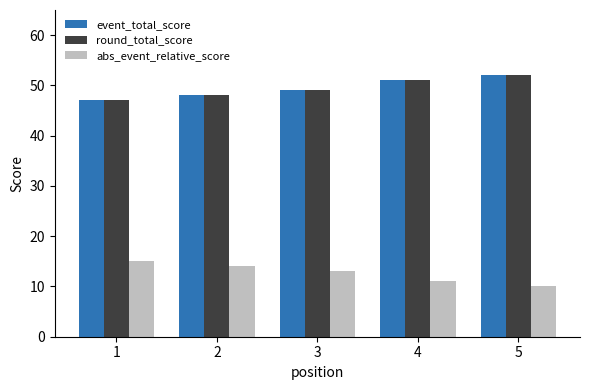

What is the approximate value of round_total_score at 1?

47